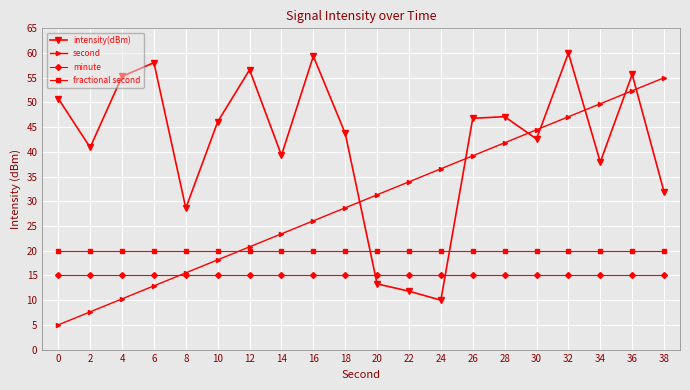

What is the minimum value for second?

5.0